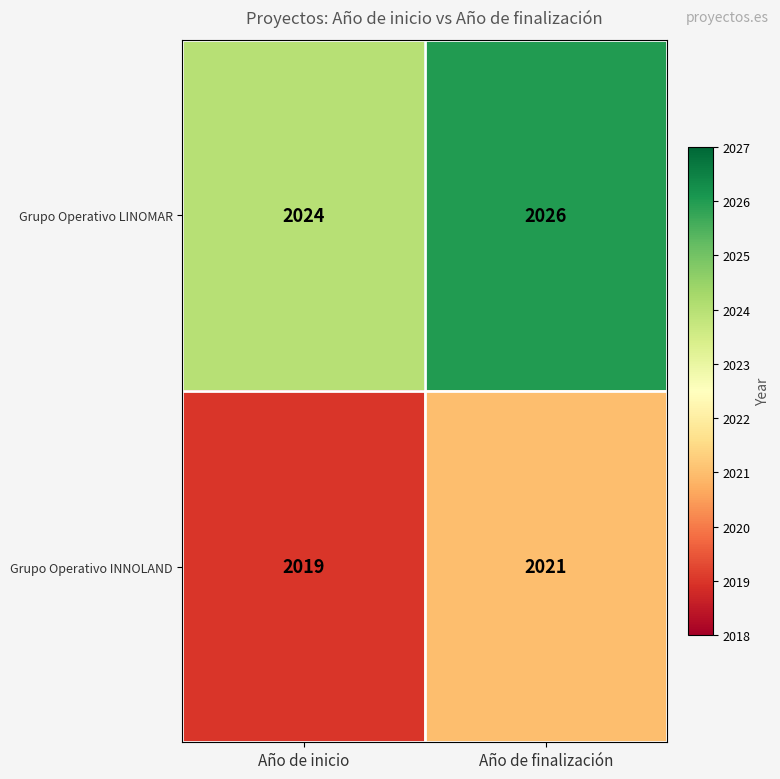

What is the spread (max minus min) of values at Año de finalización?

5